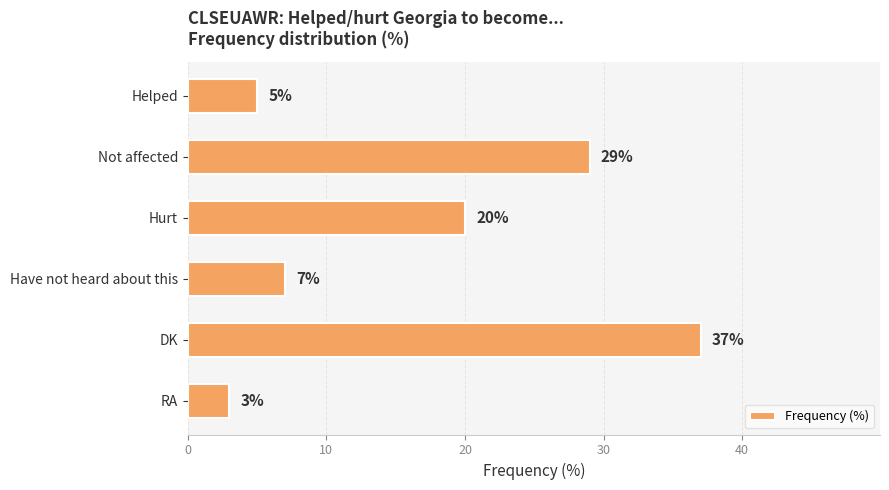

What is the maximum value shown in the chart?

37